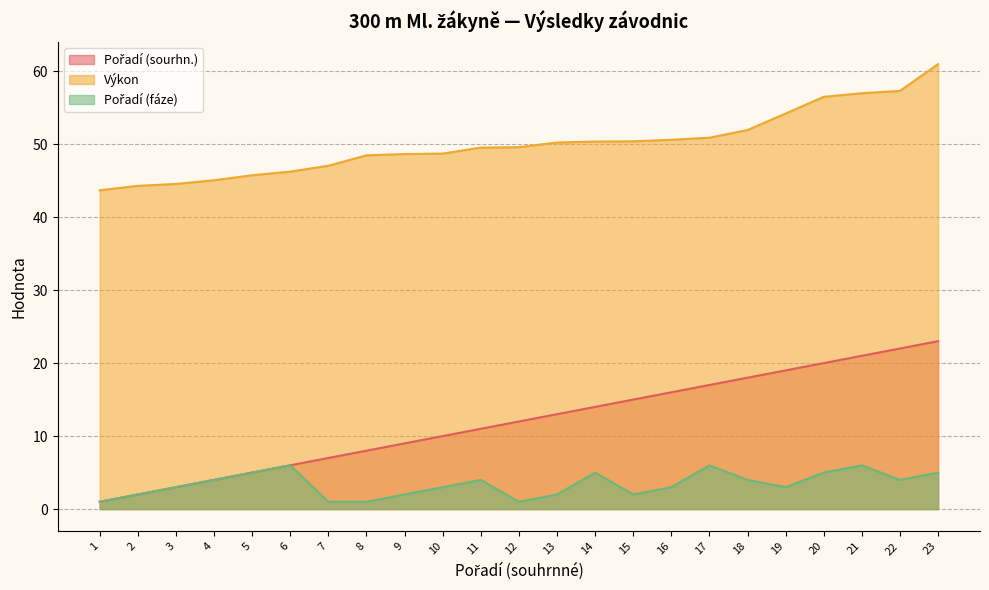

True or false: Pořadí (sourhn.) and Výkon cross at least once.

False